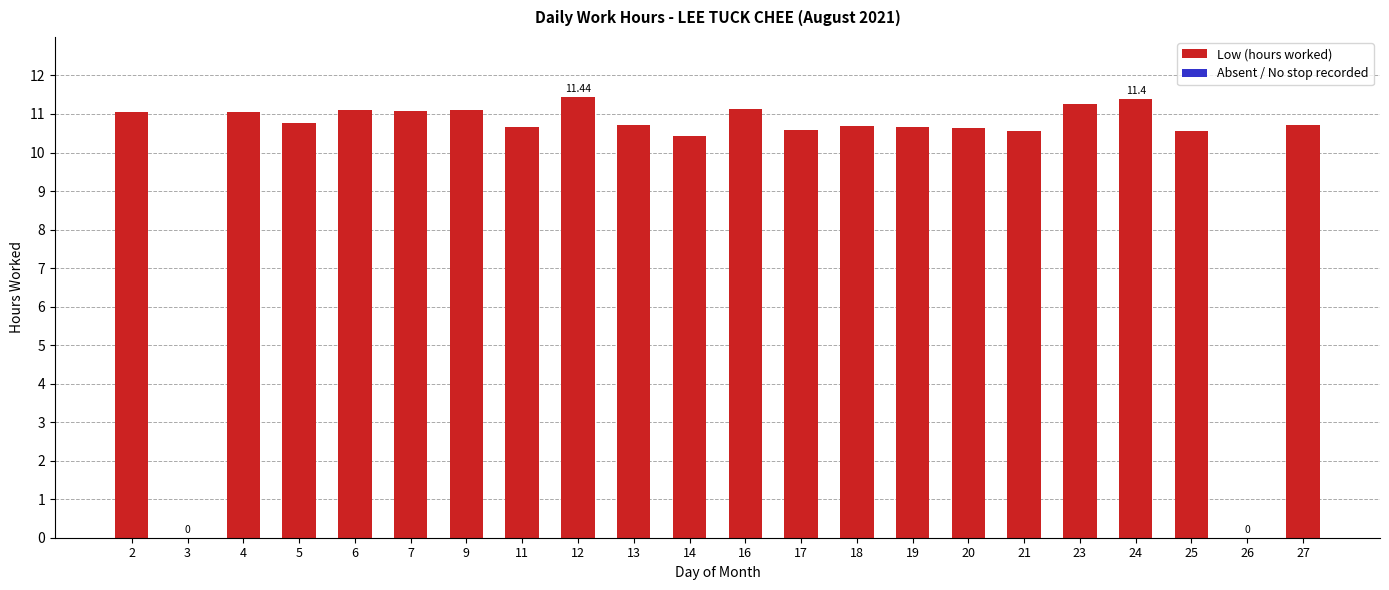

True or false: the data shows 10.6 at 25.

True